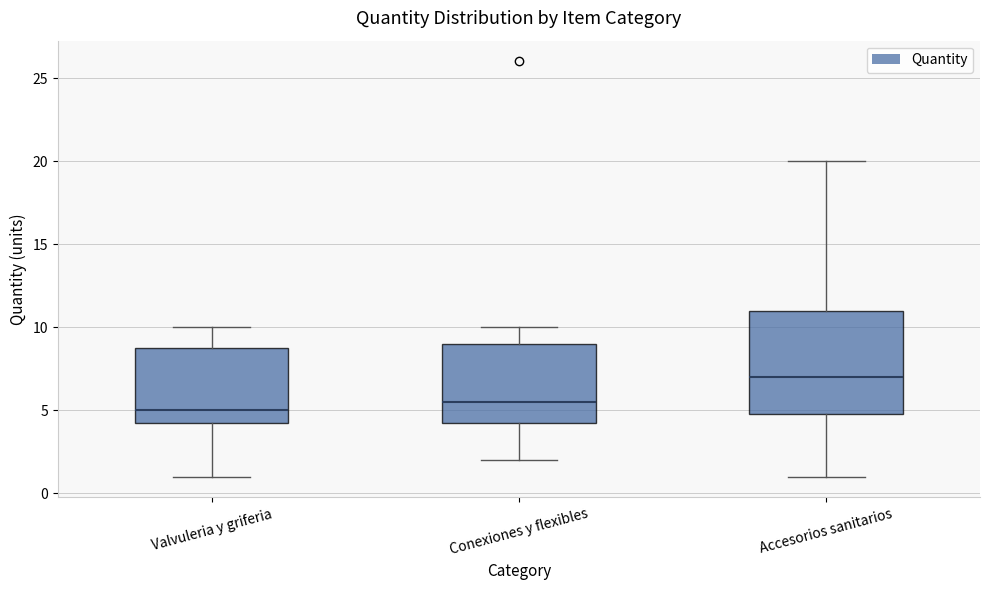

Comparing the boxes themselves (not the whiskers), which one is the tallest?

Accesorios sanitarios